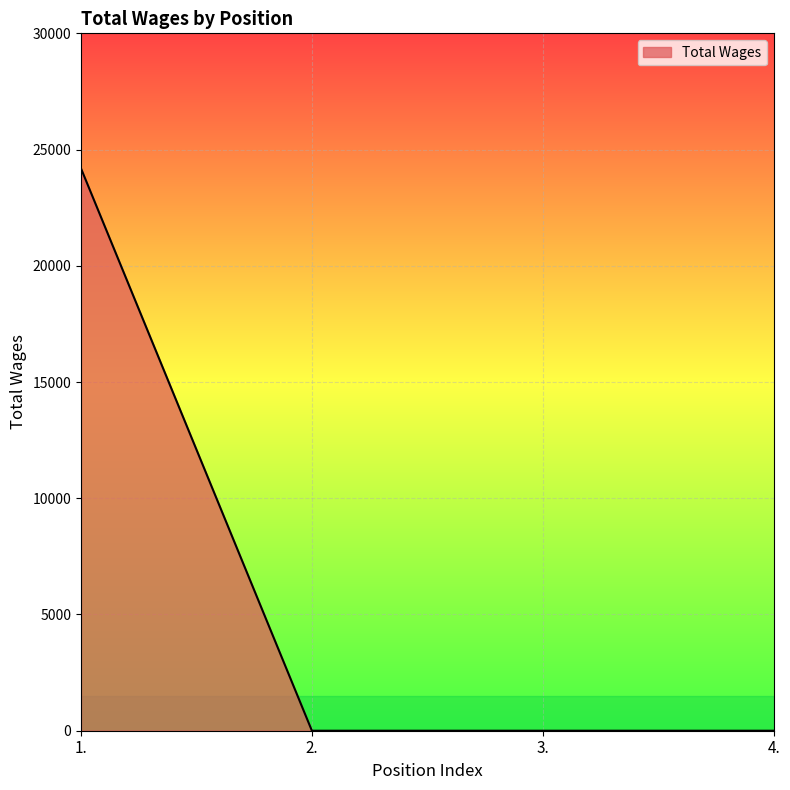

Count the number of categories in the chart.

4